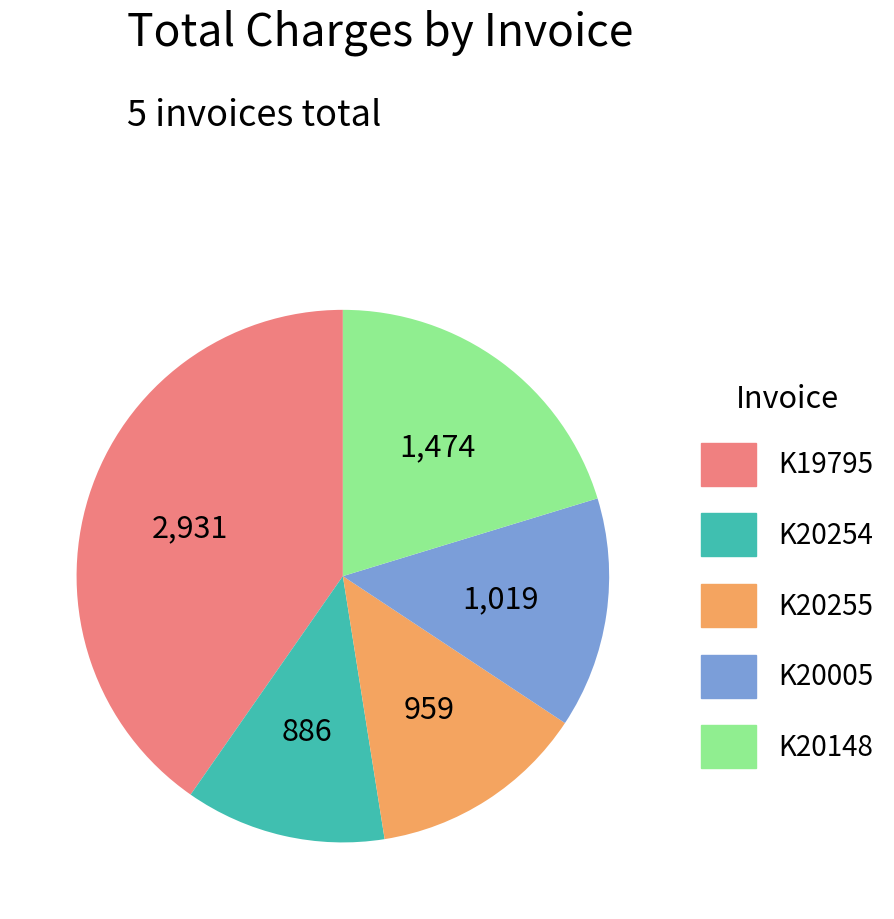

True or false: K19795 accounts for 40% of the total.

True